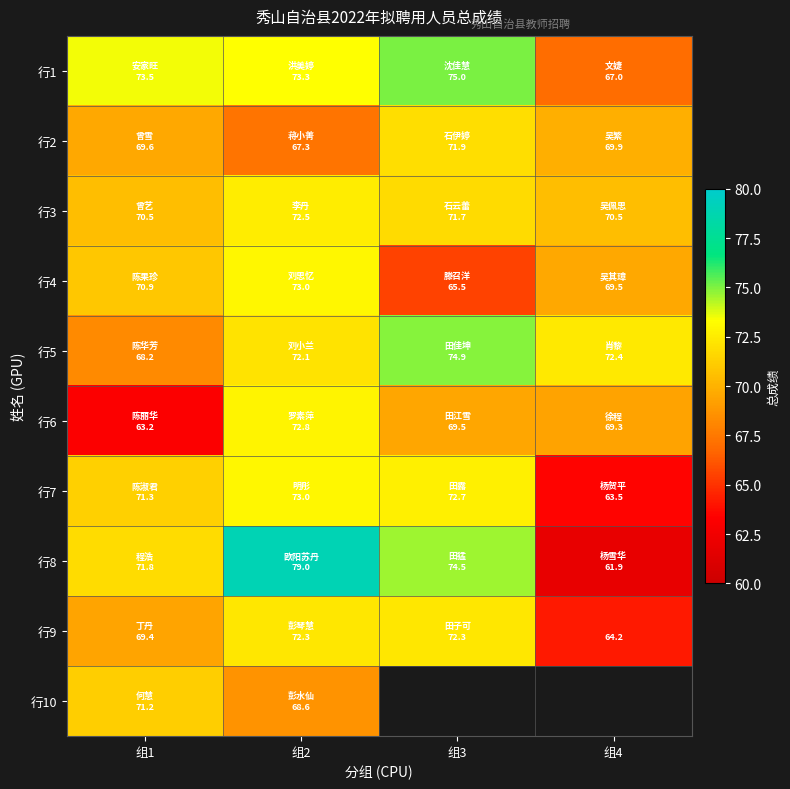

Between 组2 and 组4, which series saw the biggest shift?

行8